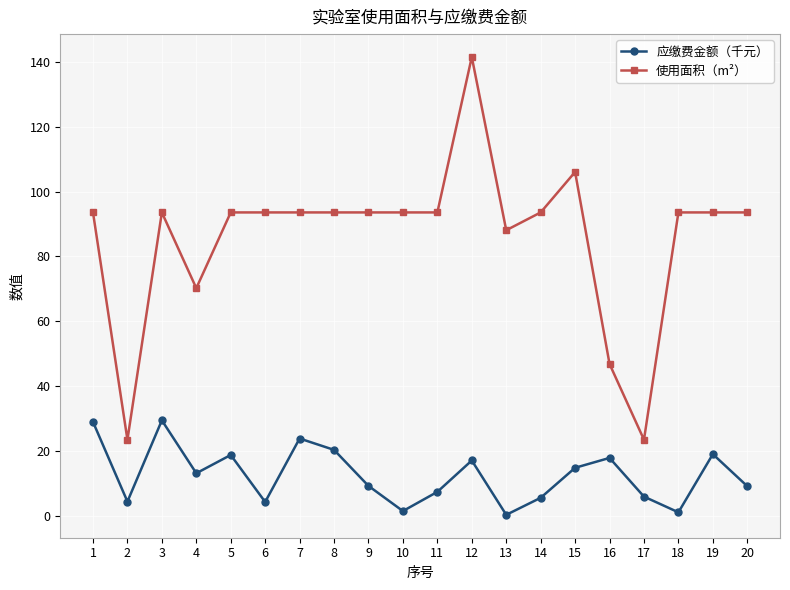

What is the average value of the 使用面积（m²） series?

85.8